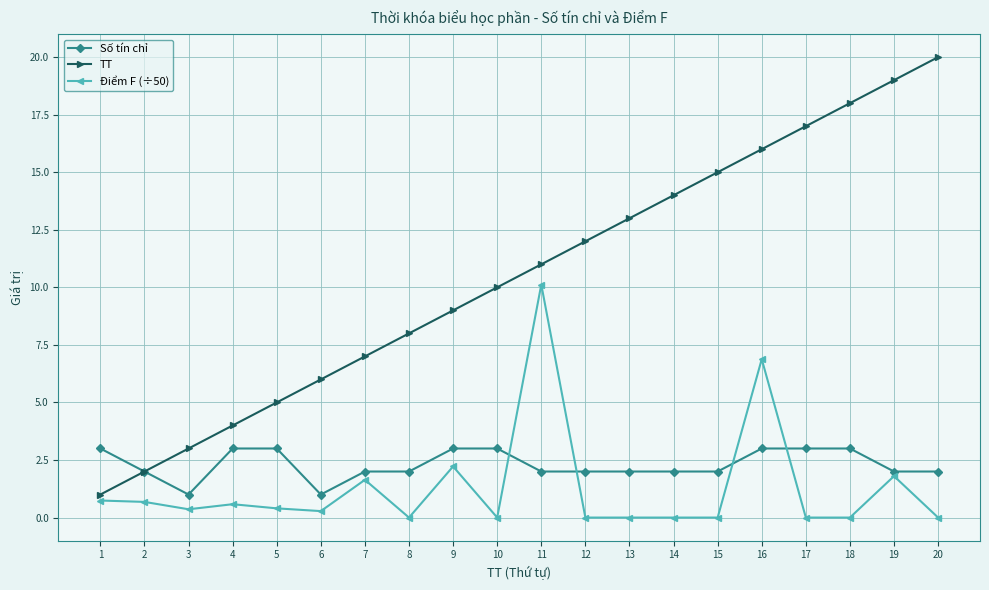

Is it true that TT equals 5.6 at 10?

False